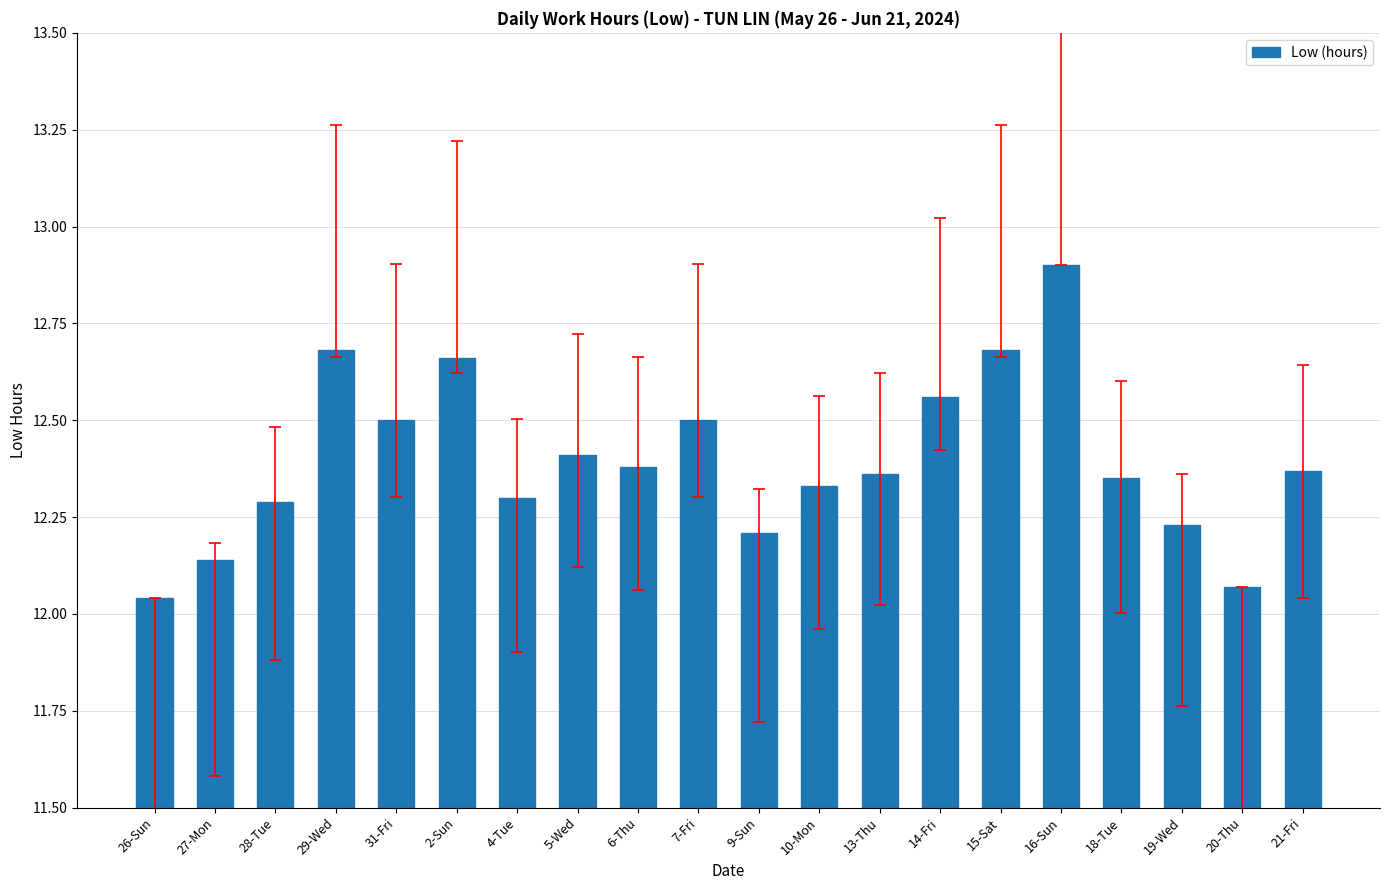

What is the change in value from 26-Sun to 4-Tue?

+0.3